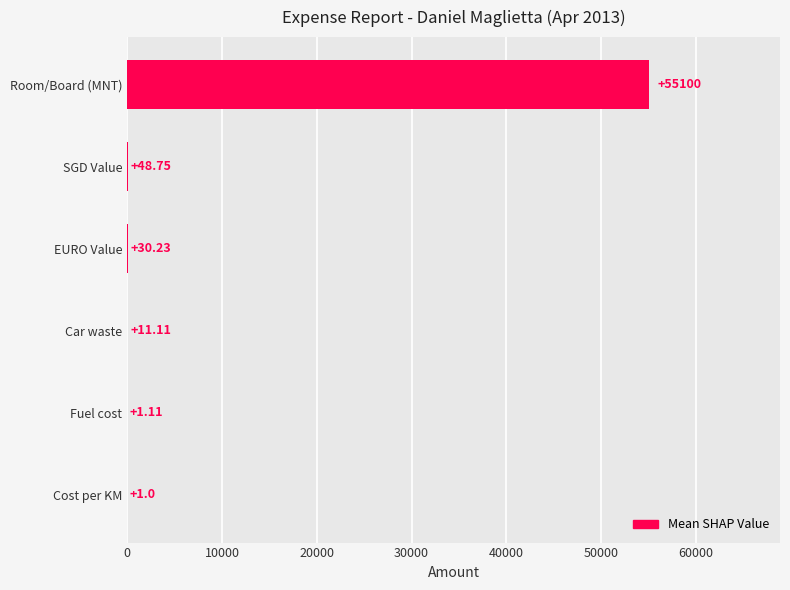

Which category has the highest value across all series?

Room/Board (MNT)